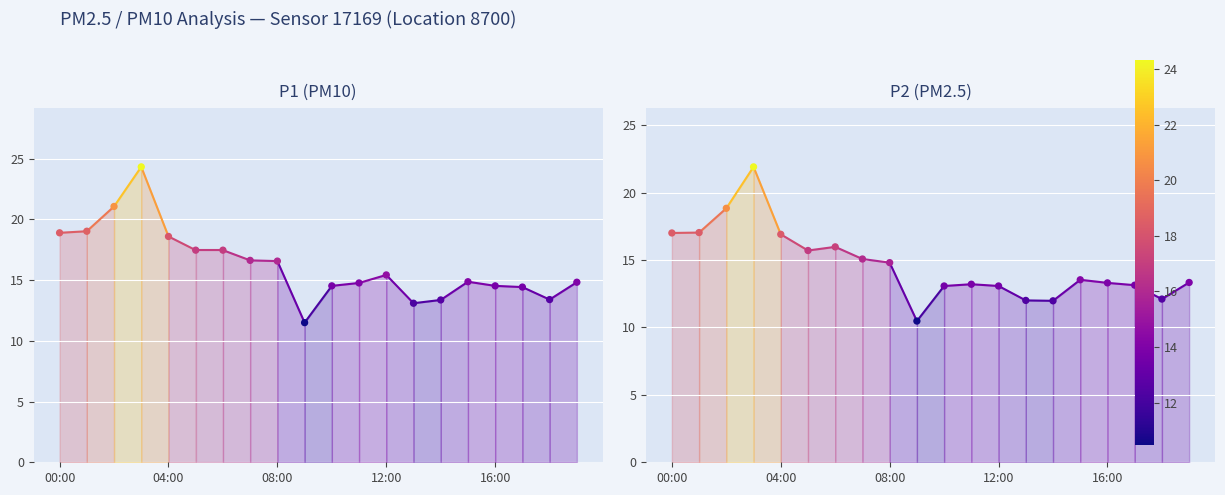

At how many categories does at least one series exceed 13?

19